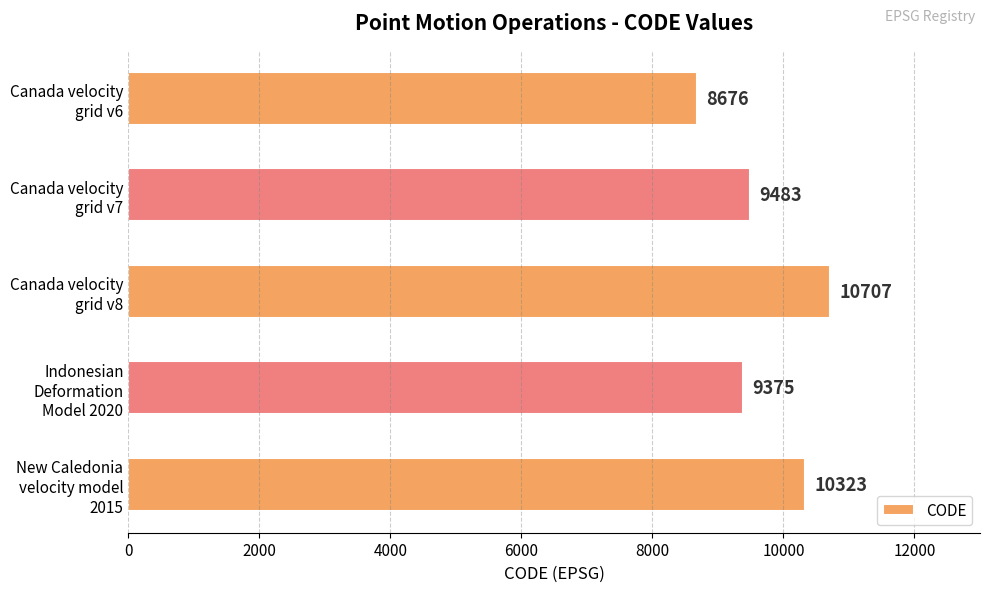

Are the bars grouped side by side (vs. stacked)?

No